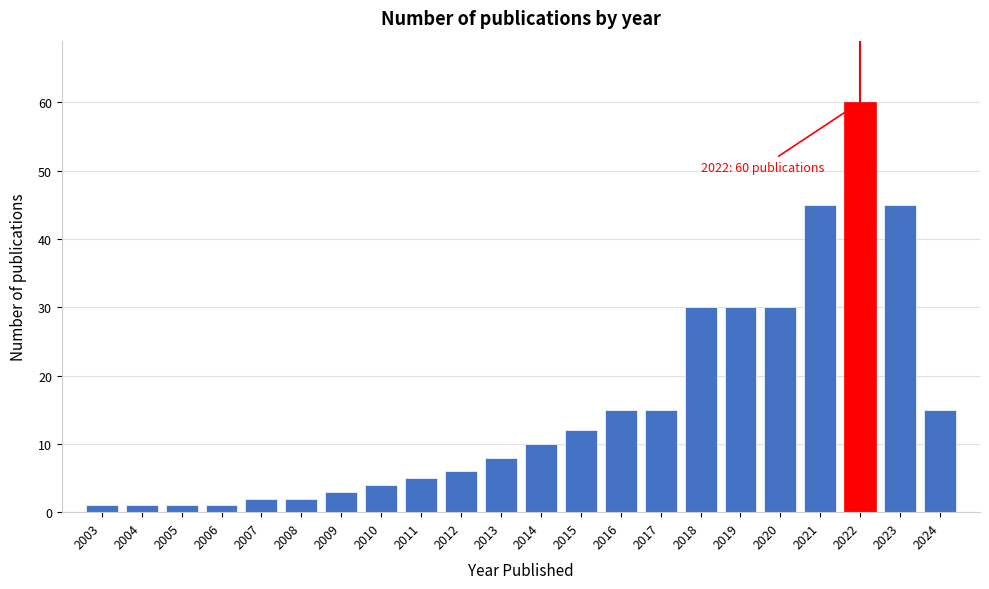

Reading left to right, list all the values displayed in this chart.

1	1	1	1	2	2	3	4	5	6	8	10	12	15	15	30	30	30	45	60	45	15